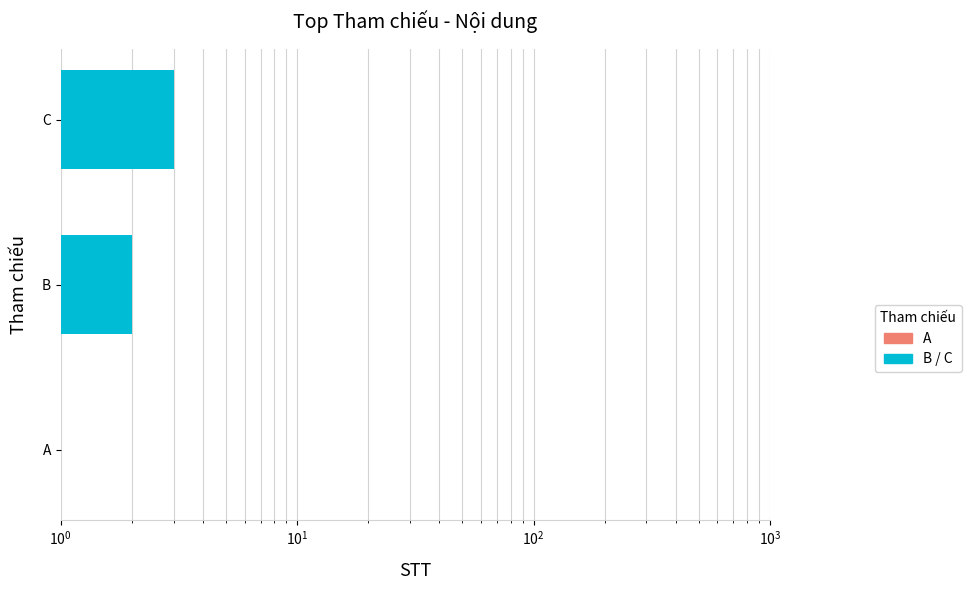

Read the value at B.

2